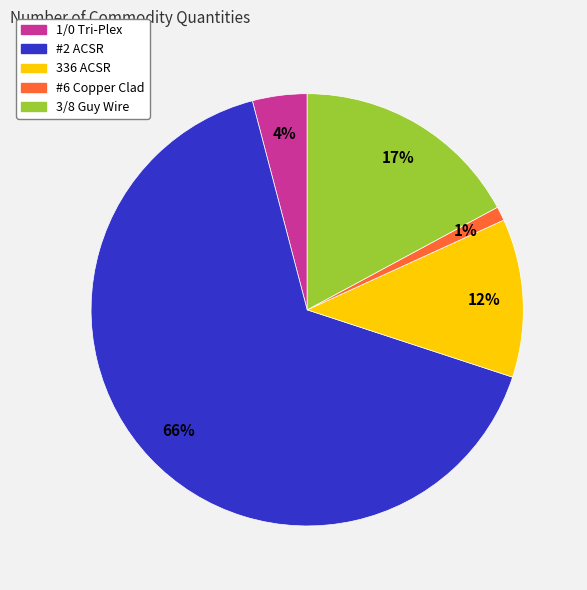

Which slice is the largest?

#2 ACSR